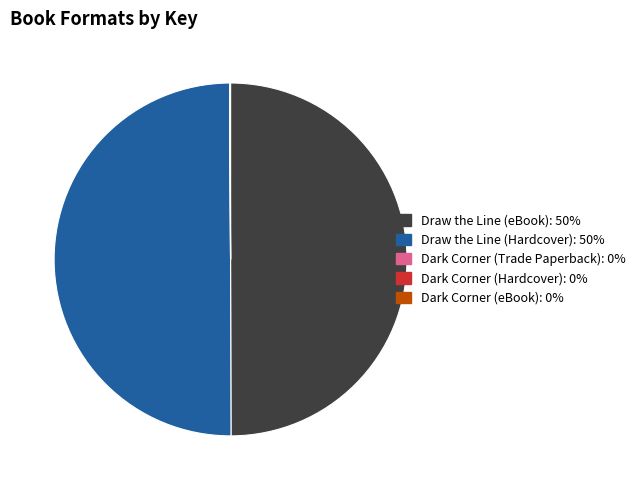

Is it true that Draw the Line (Hardcover) is 50% of the pie?

True